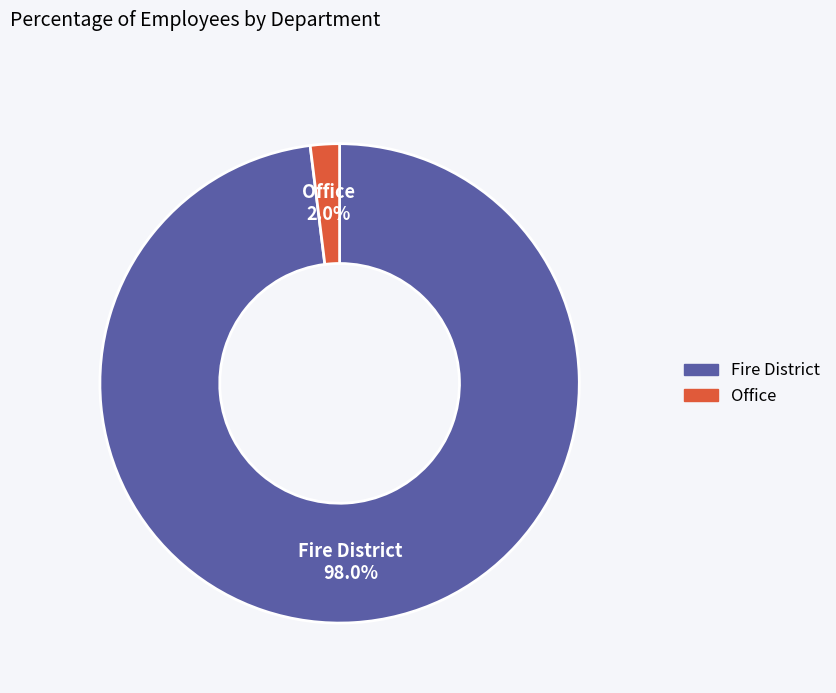

Which has a higher value, Fire District or Office?

Fire District